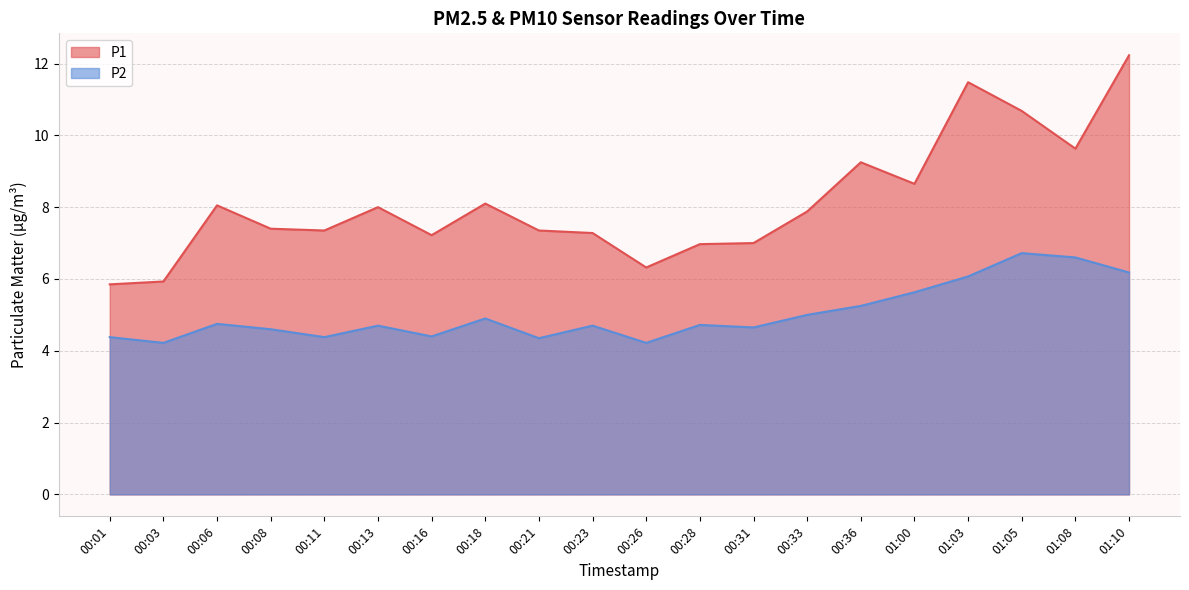

Between 00:03 and 01:03, which is larger?

01:03